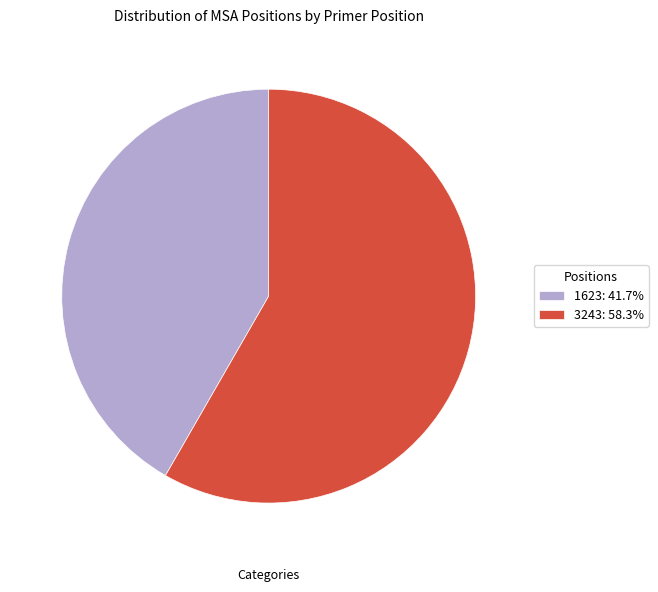

Approximately how many times larger is the value at 3243: 58.3% compared to 1623: 41.7%?

1.4